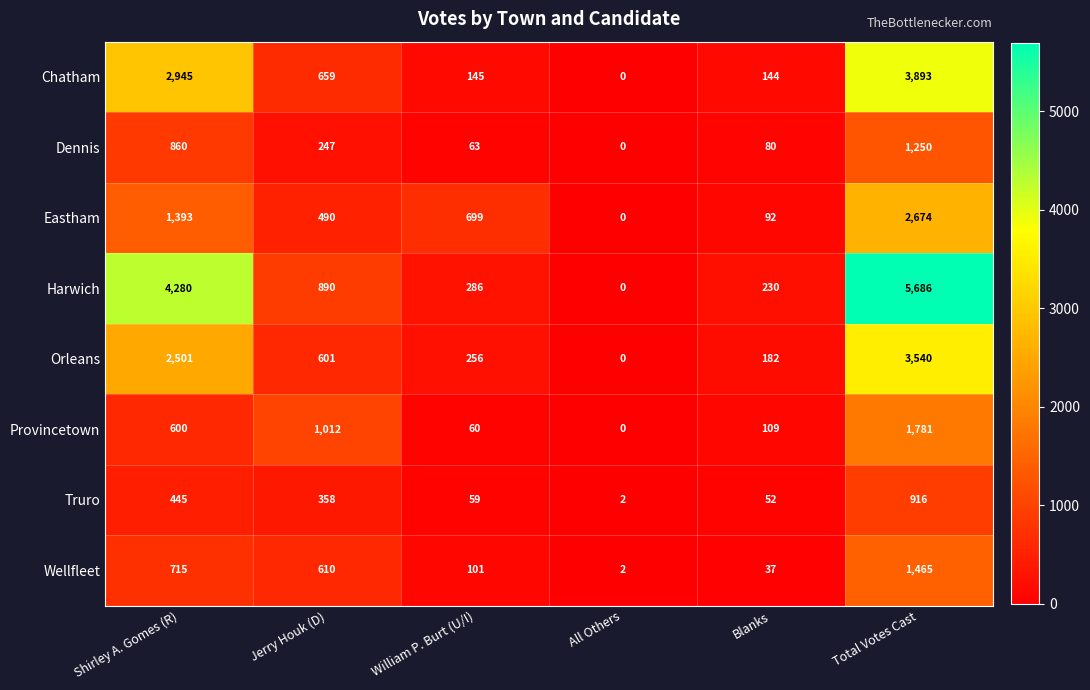

List the series in order of their peak value, highest first.

Harwich, Chatham, Orleans, Eastham, Provincetown, Wellfleet, Dennis, Truro